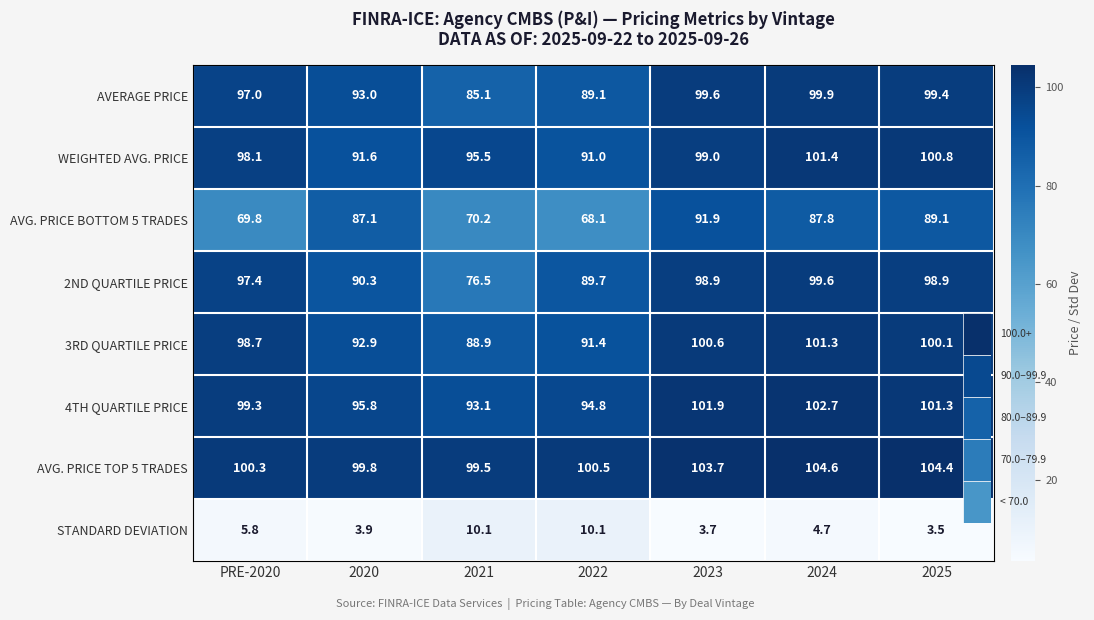

At how many categories does at least one series exceed 103?

3